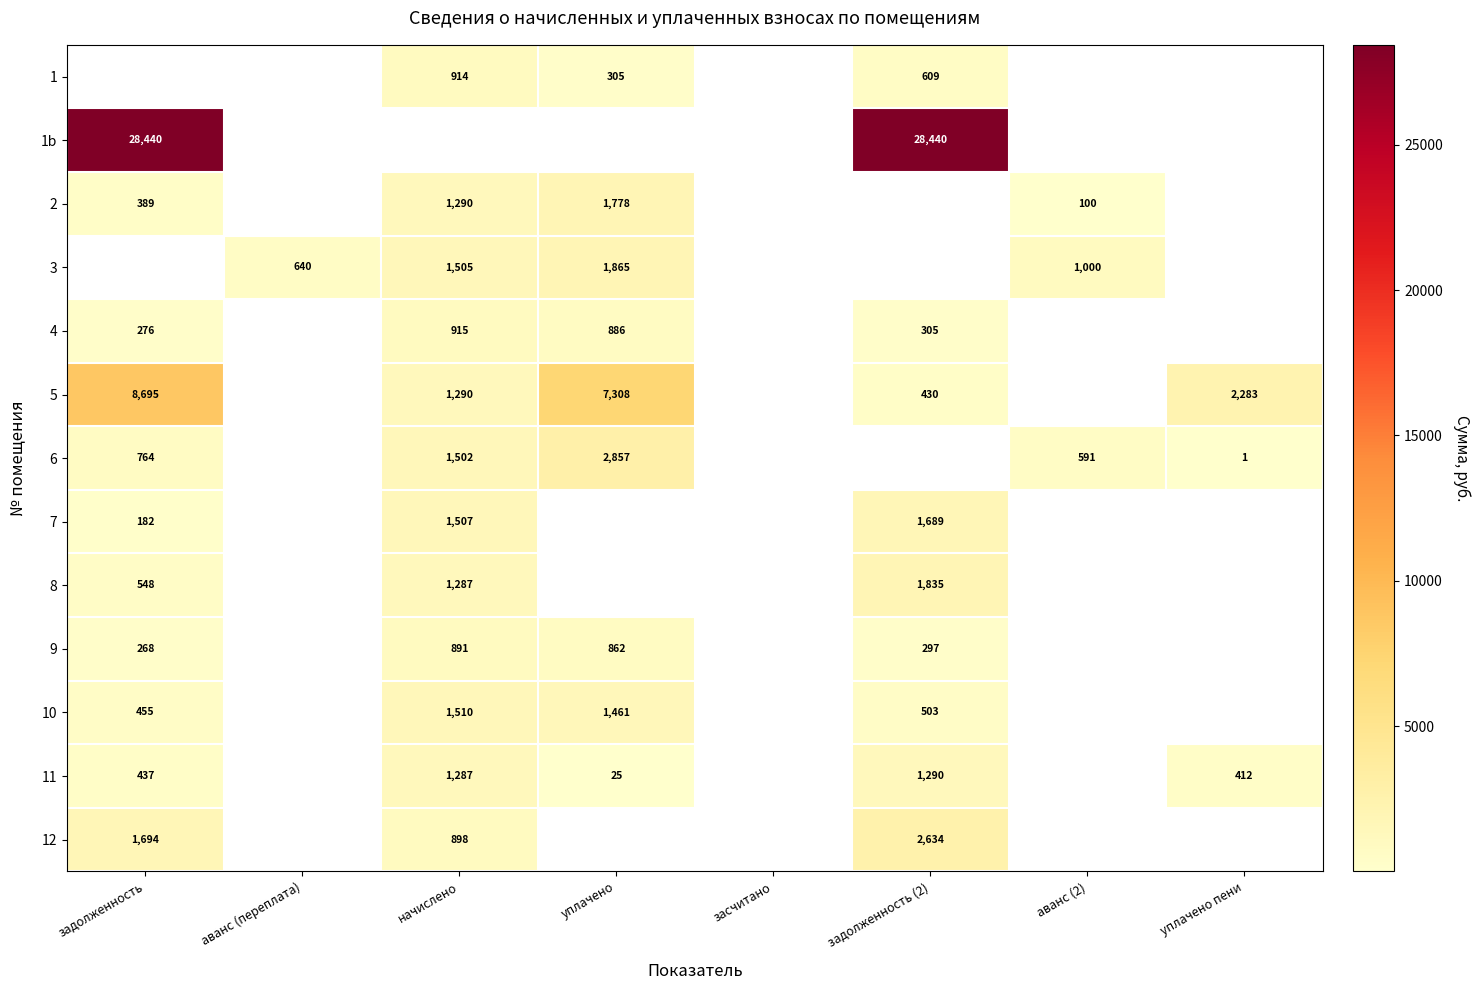

Is the value of 3 at аванс (2) greater than the value of 11 at задолженность?

Yes